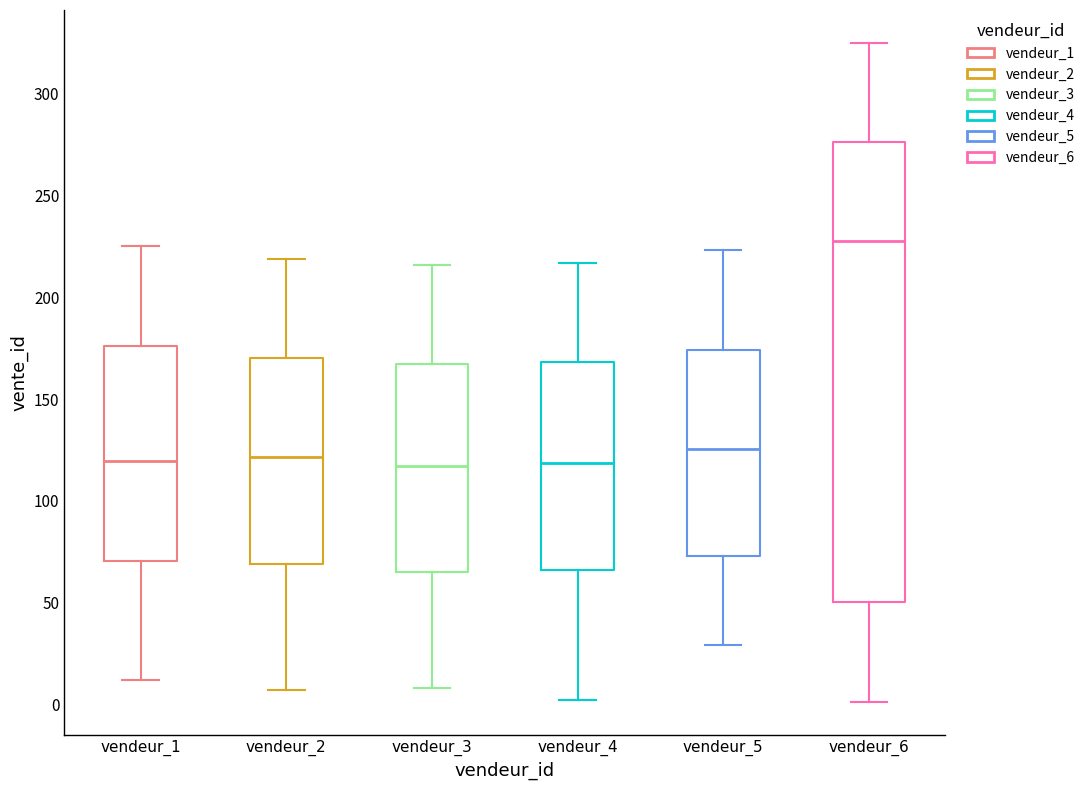

Reading left to right, transcribe this box plot: for each box, give where its median line is, the range the box spans, and where its two whiskers end, as read against the y-axis. The values are not printed on the chart, so give them approximately, as read against the axis.

vendeur_1: median 120, box 70 to 175, whiskers 10 to 225
vendeur_2: median 120, box 70 to 170, whiskers 5 to 220
vendeur_3: median 115, box 65 to 165, whiskers 10 to 215
vendeur_4: median 120, box 65 to 170, whiskers 0 to 215
vendeur_5: median 125, box 75 to 175, whiskers 30 to 225
vendeur_6: median 230, box 50 to 275, whiskers 0 to 325